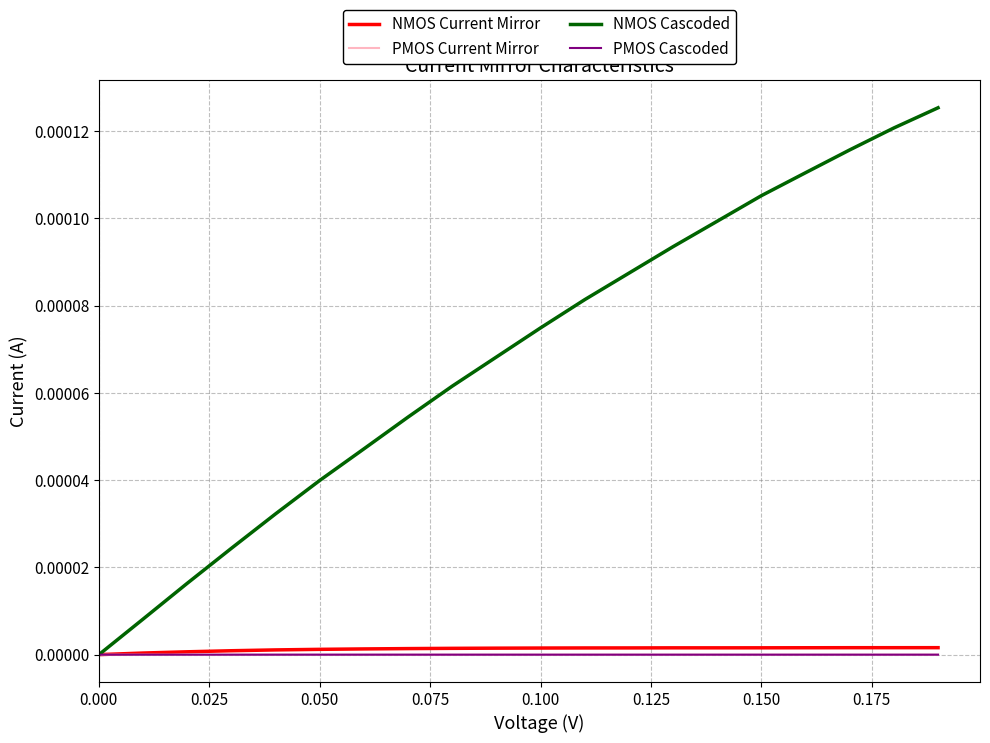

Which series has the widest spread of values?

NMOS Cascoded